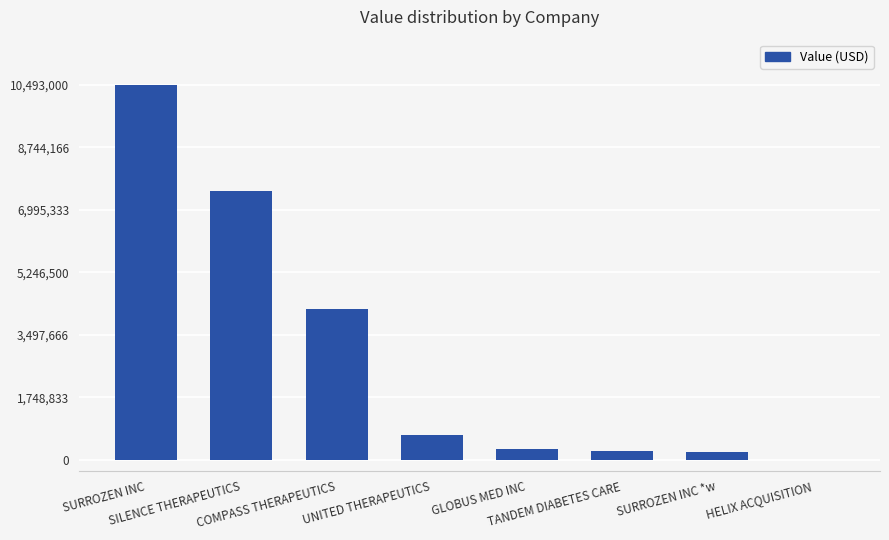

What is the greatest value displayed?

10493000